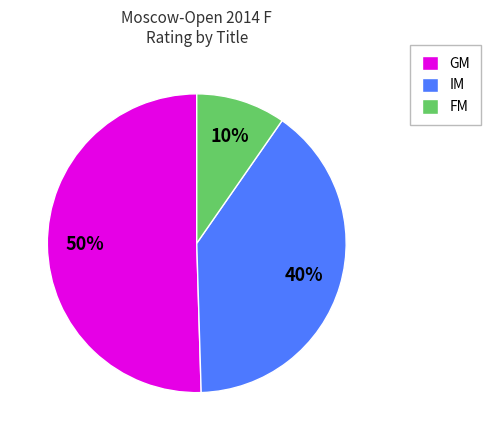

Is FM the majority of the pie?

No